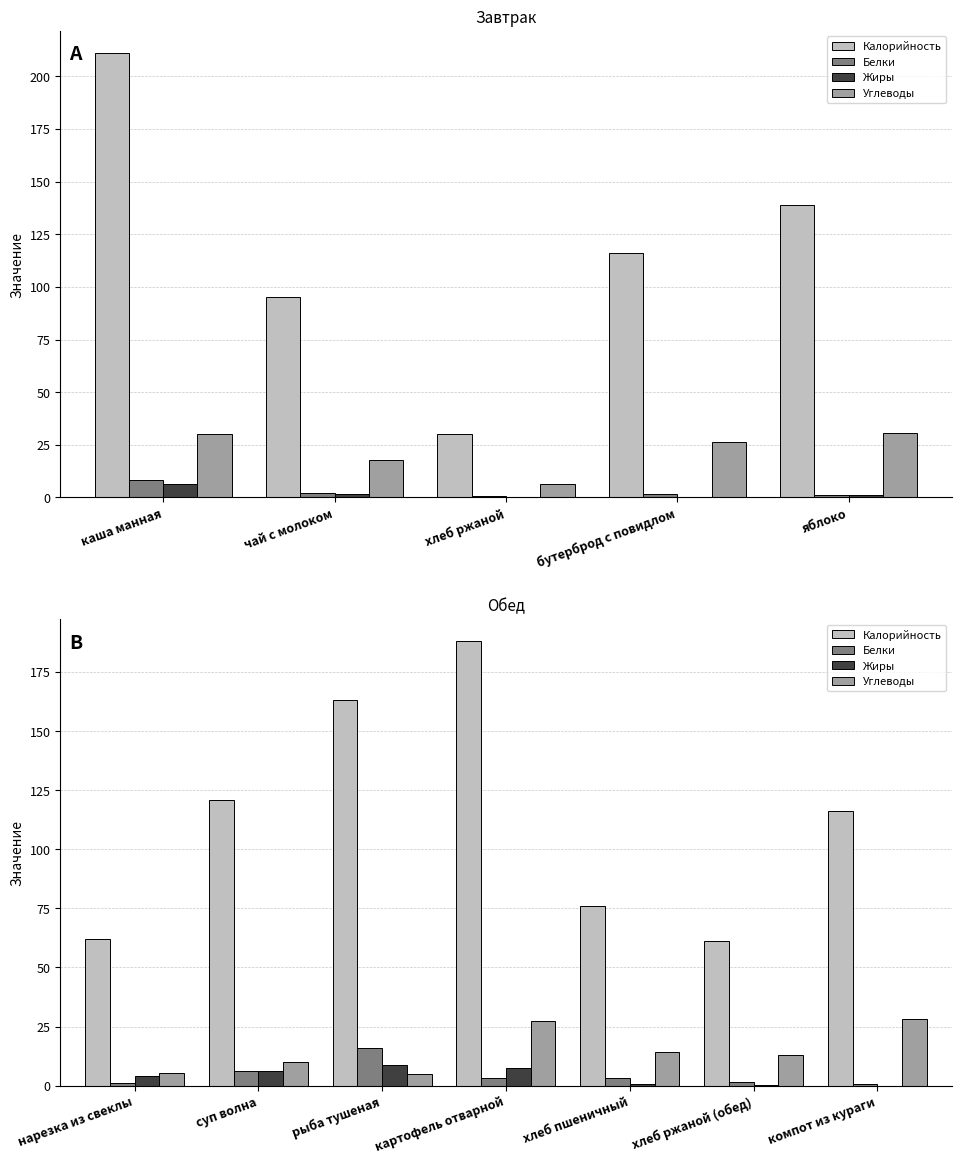

How many categories are shown in the chart?

7